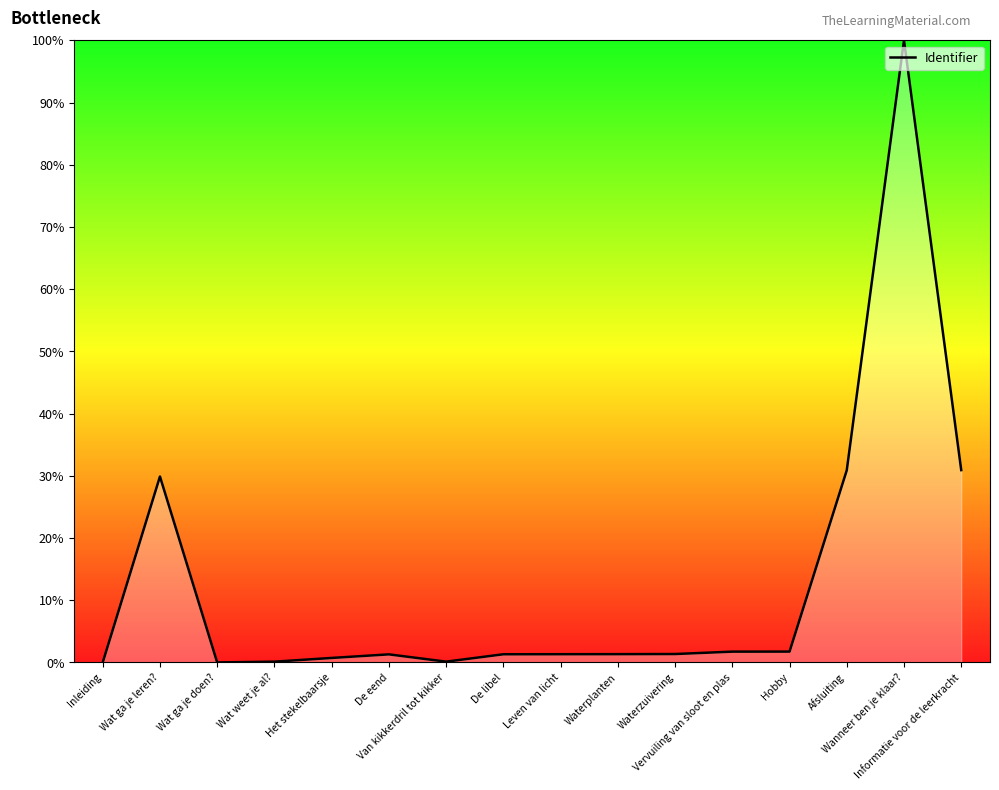

What is the difference between the maximum and minimum values?

100.0